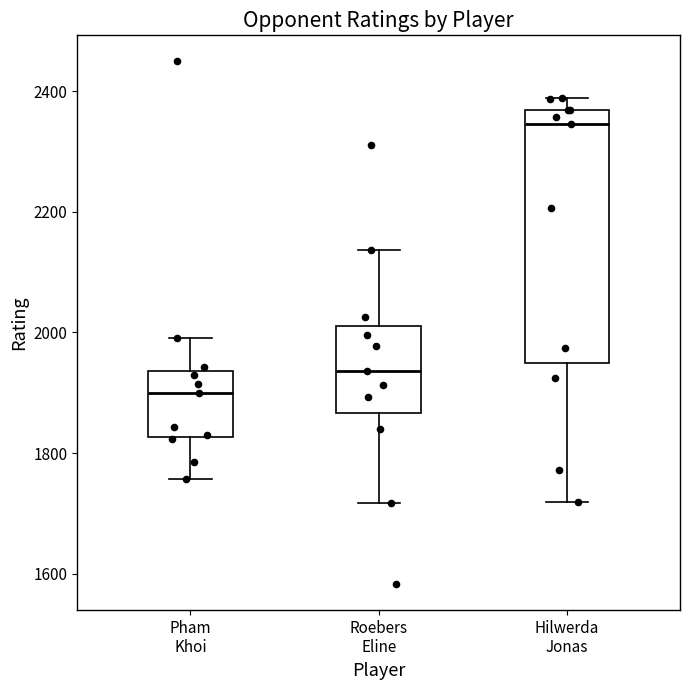

Reading left to right, read every box against the y-axis: the position of its median line, the range the box covers, and the ends of its whiskers. The values are not printed on the chart, so give them approximately, as read against the axis.

Pham Khoi: median 1900, box 1820 to 1940, whiskers 1760 to 2000
Roebers Eline: median 1940, box 1860 to 2020, whiskers 1720 to 2140
Hilwerda Jonas: median 2340, box 1940 to 2360, whiskers 1720 to 2380